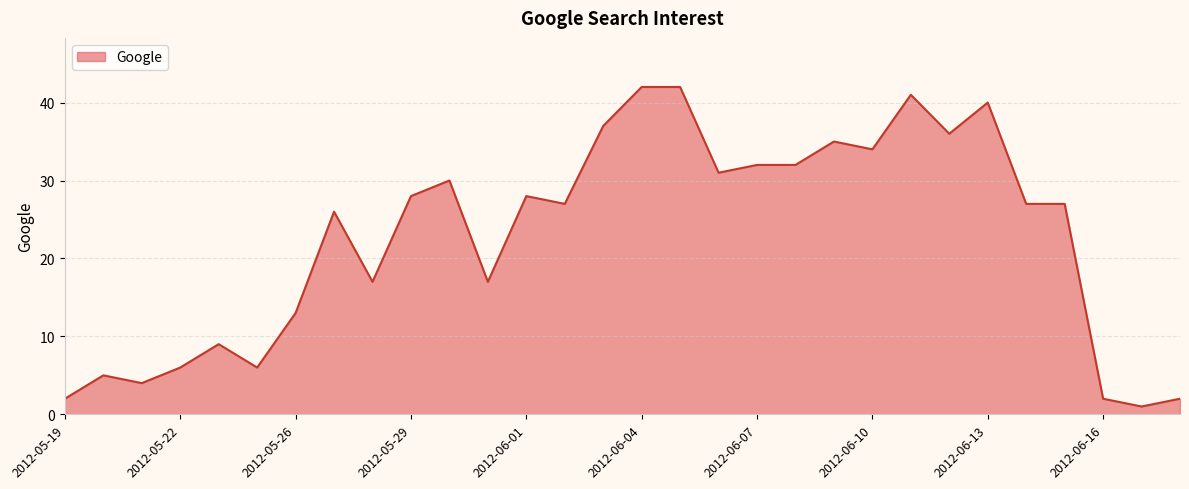

What is the difference between the maximum and minimum values?

41